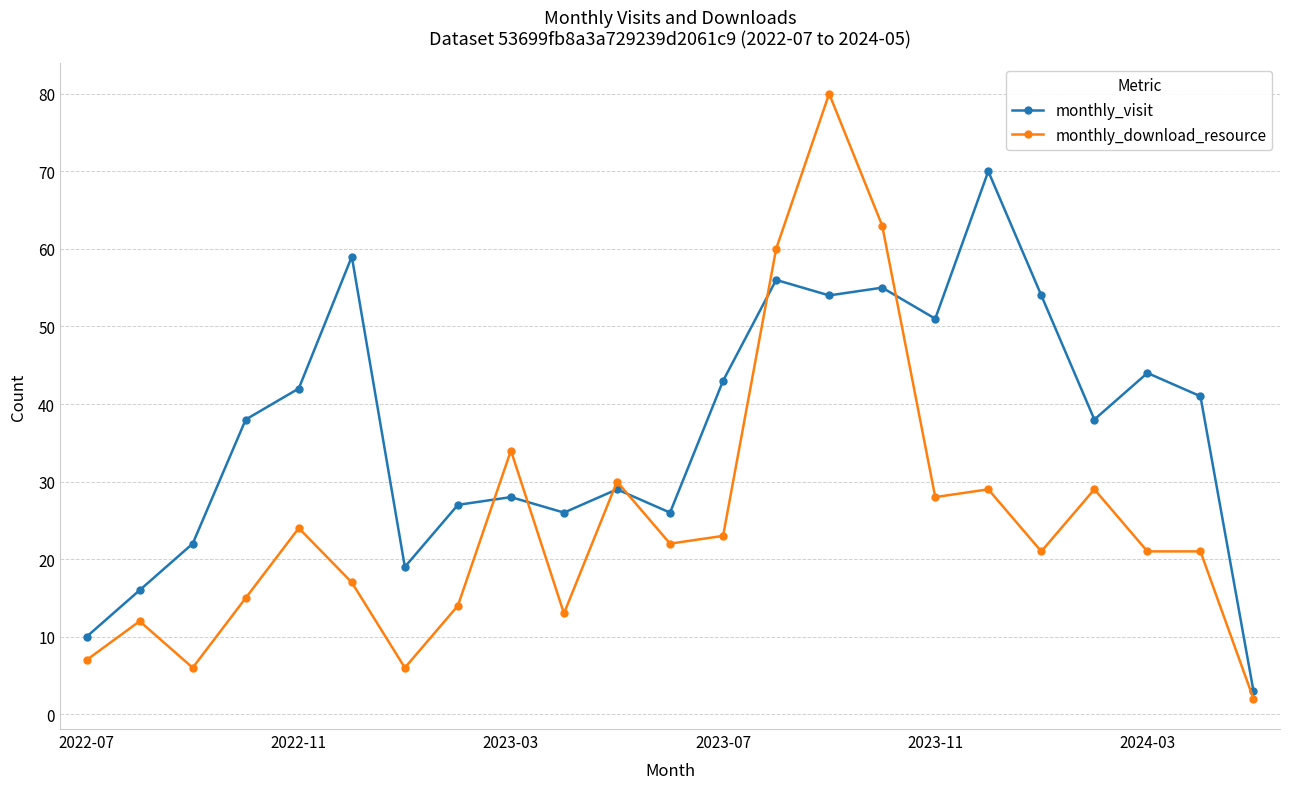

True or false: monthly_download_resource and monthly_visit cross at least once.

True